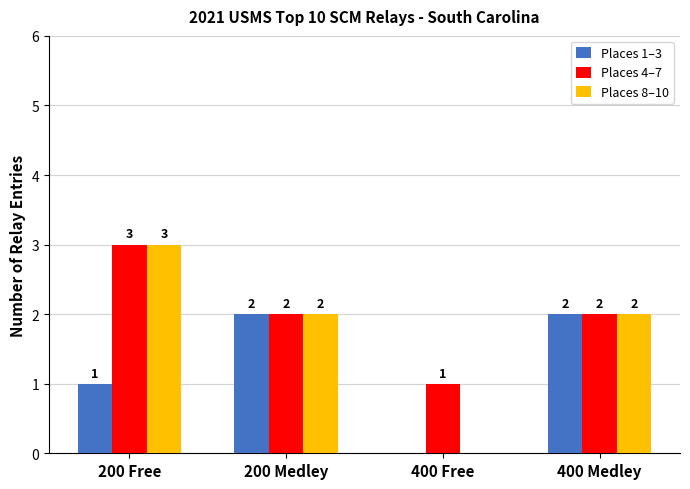

Which series has the largest total across all categories?

Places 4–7